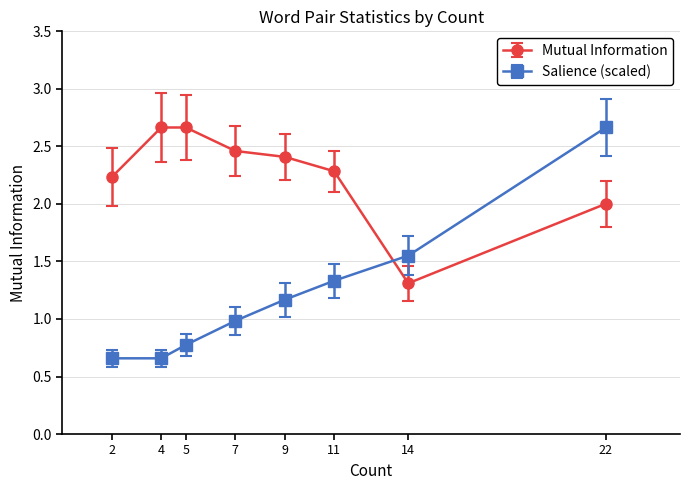

True or false: Salience (scaled) and Mutual Information intersect in this chart.

True